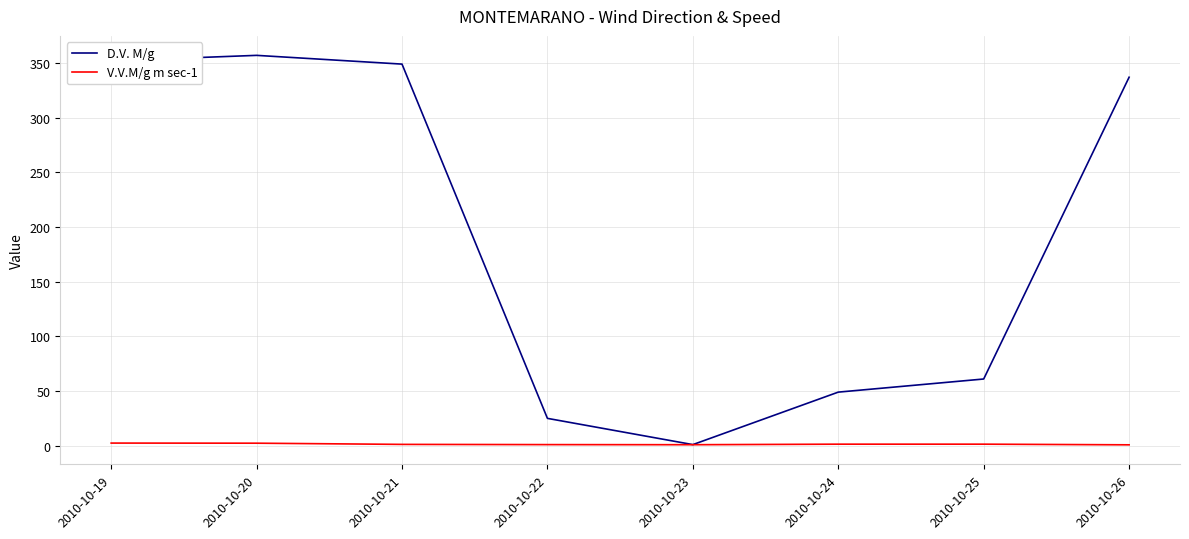

Is it true that D.V. M/g equals 25.0 at 2010-10-22?

True